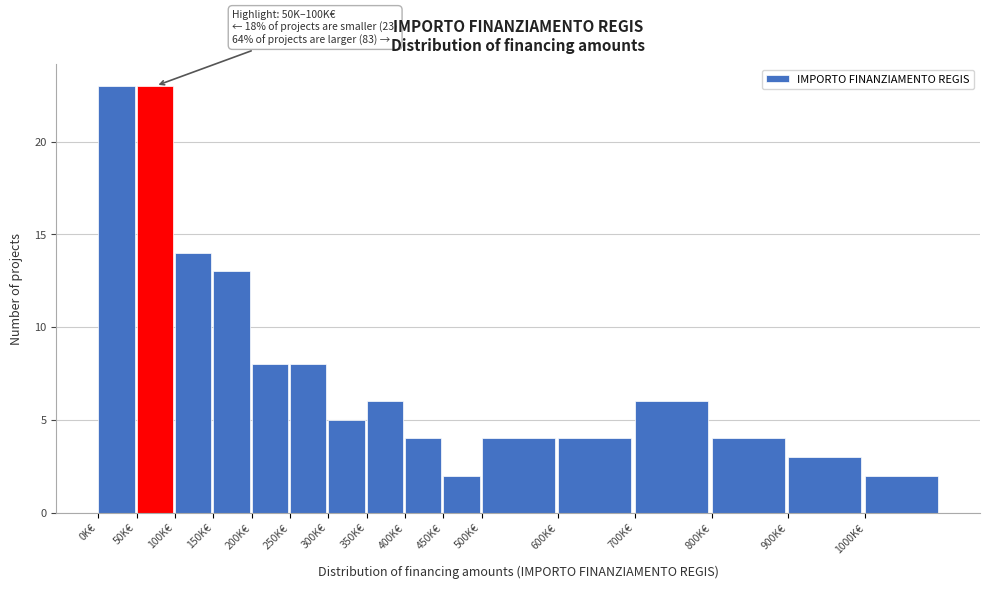

Reading left to right, transcribe all the data shown in this chart.

0K€=23	50K€=23	100K€=14	150K€=13	200K€=8	250K€=8	300K€=5	350K€=6	400K€=4	450K€=2	500K€=4	600K€=4	700K€=6	800K€=4	900K€=3	1000K€=2